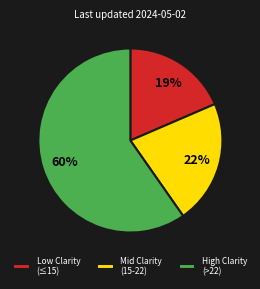

Count the number of slices in the pie.

3